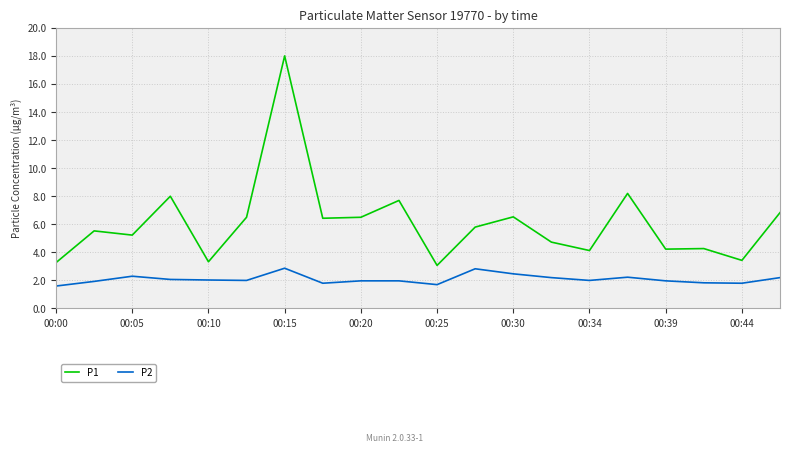

At how many categories does at least one series exceed 2?

20